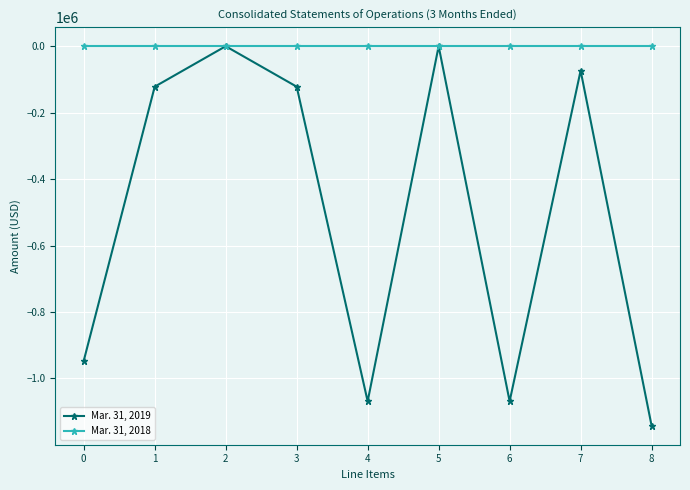

Which series has the largest total across all categories?

Mar. 31, 2018